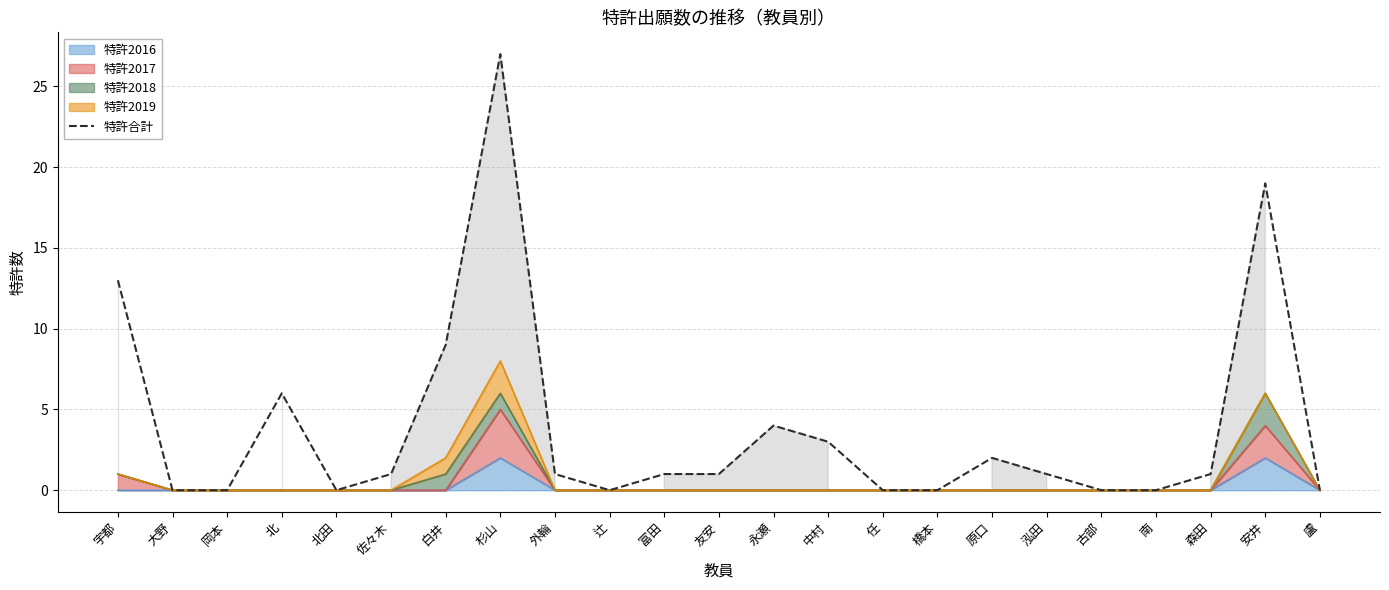

The value at 友安 is 1. True or false?

False